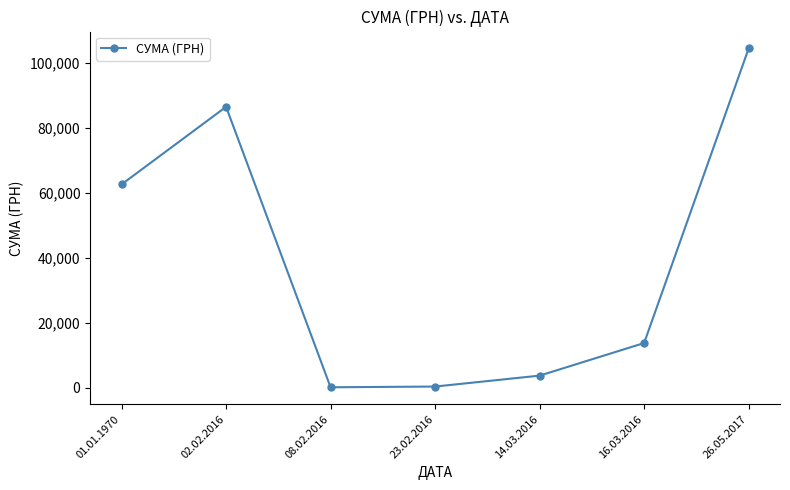

Where is the first local maximum?

02.02.2016